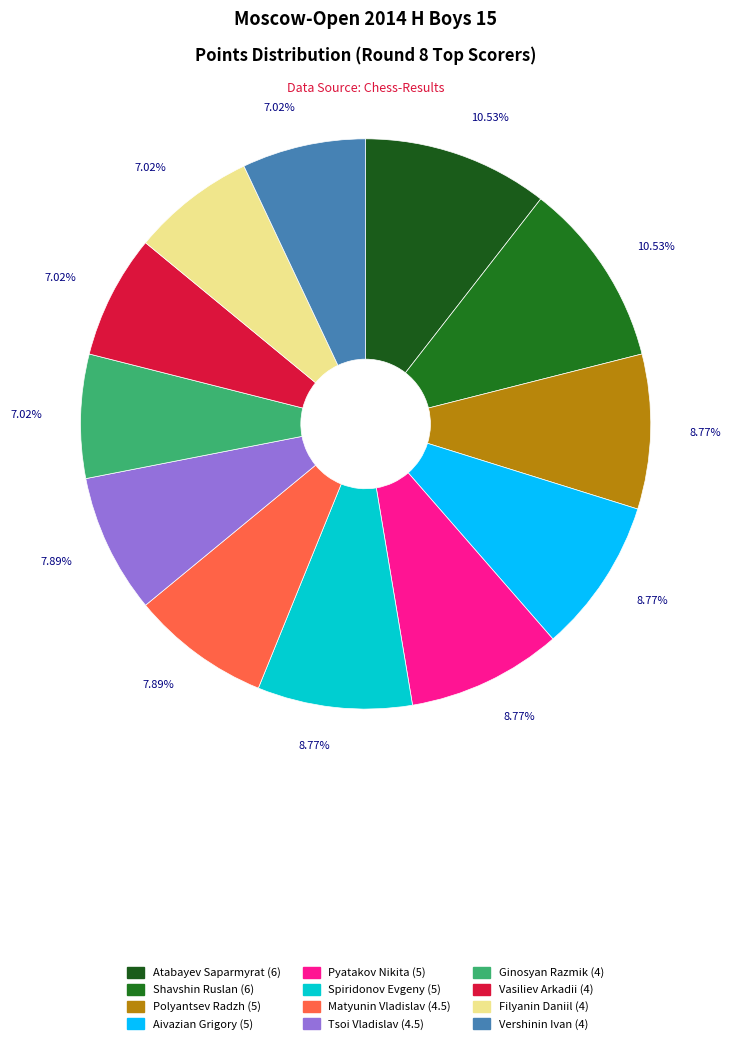

How many slices are in this pie chart?

12